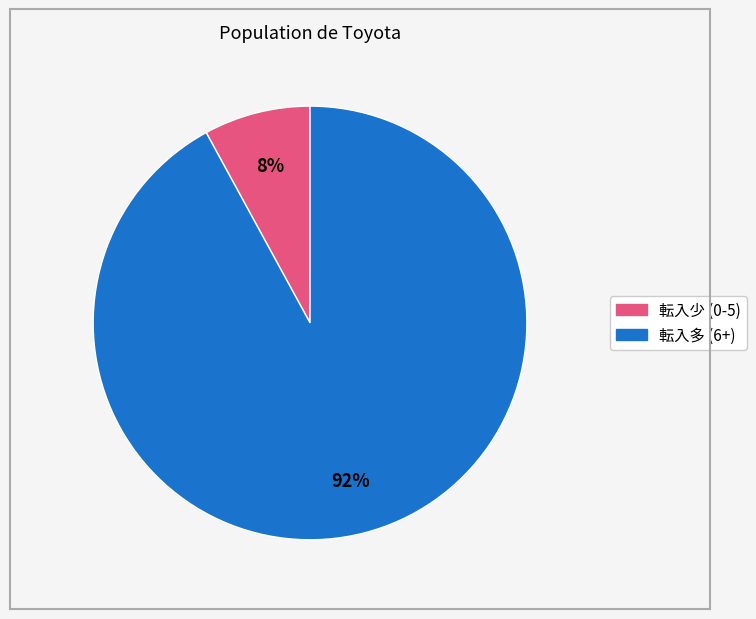

Is there a majority slice in this chart?

Yes